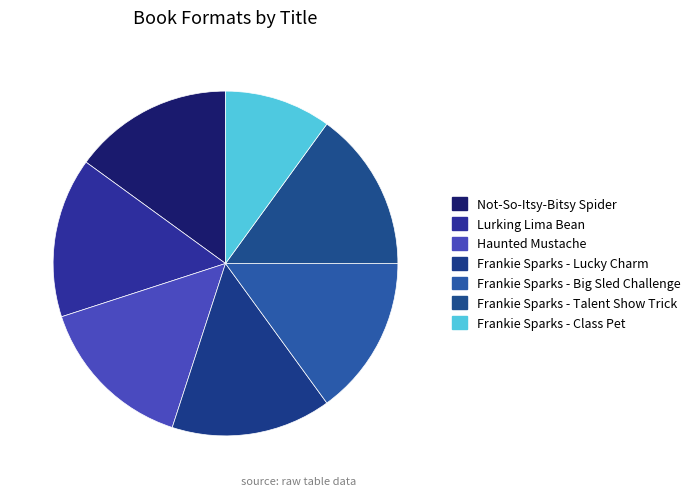

How many segments does this pie chart have?

7